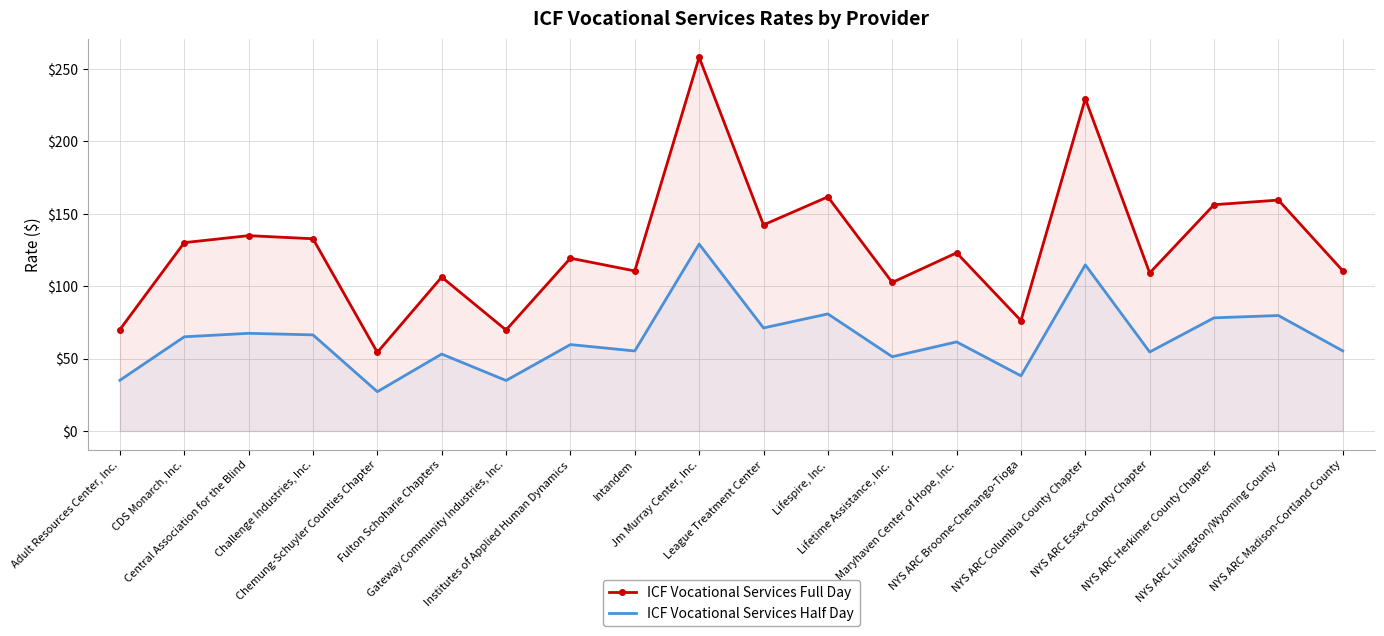

The ICF Vocational Services Half Day series shows 33.1 at Lifetime Assistance, Inc.. True or false?

False